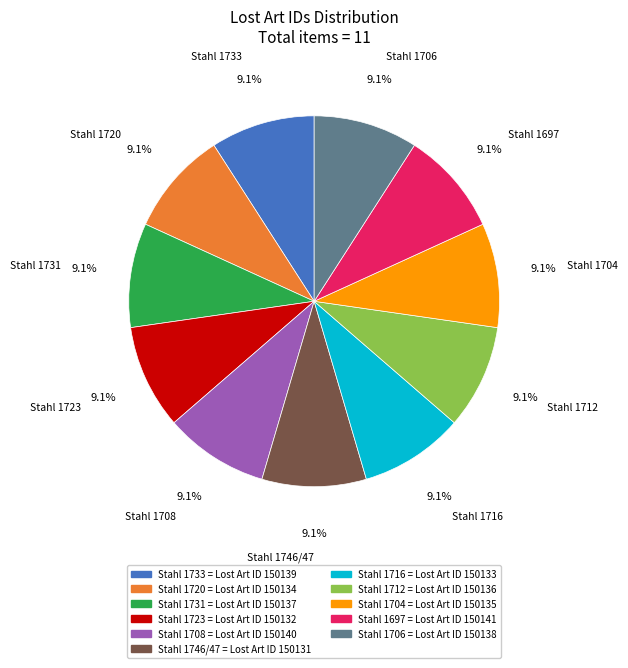

What is the total percentage of Stahl 1706 and Stahl 1704?

18.2%